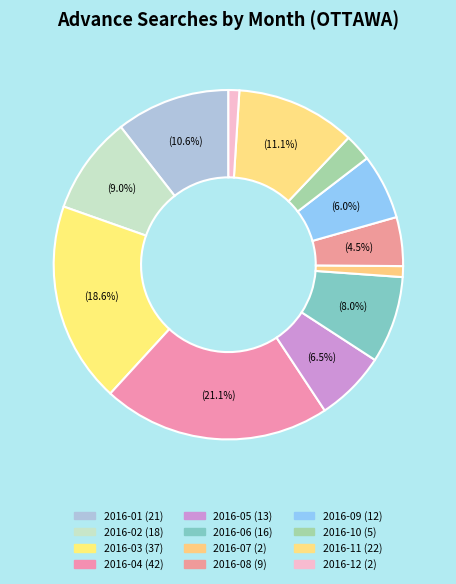

How many slices are in this pie chart?

12